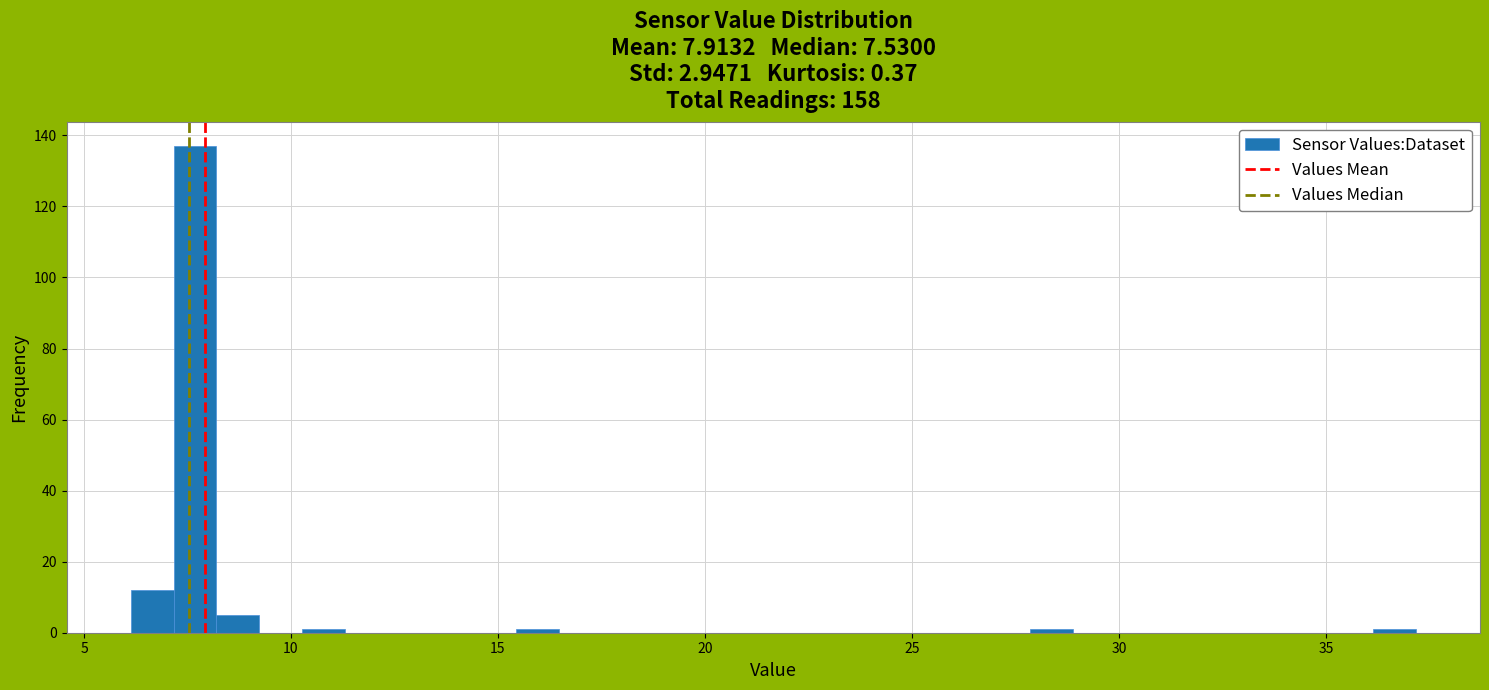

Around what value on the x-axis is the tallest bar? Give the approximate position of its centre, as read against the axis.

7.5